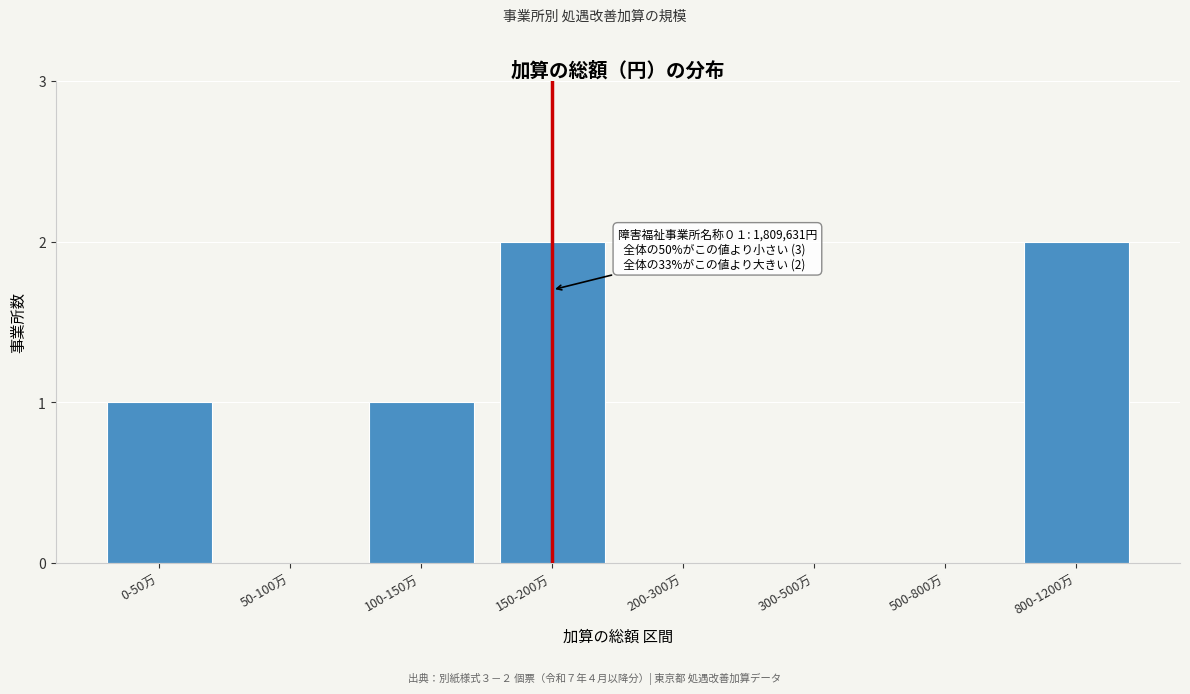

Reading left to right, extract all data points from this chart.

0-50万=1	50-100万=0	100-150万=1	150-200万=2	200-300万=0	300-500万=0	500-800万=0	800-1200万=2